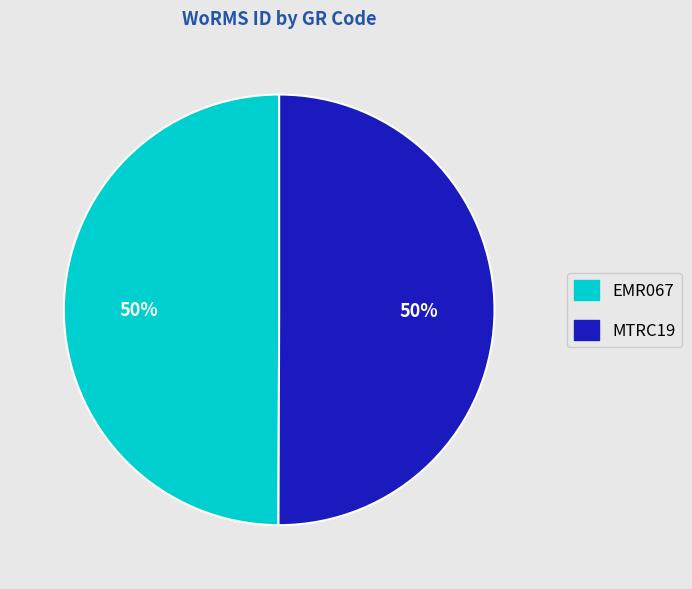

To the nearest percent, what is the average slice percentage?

50%